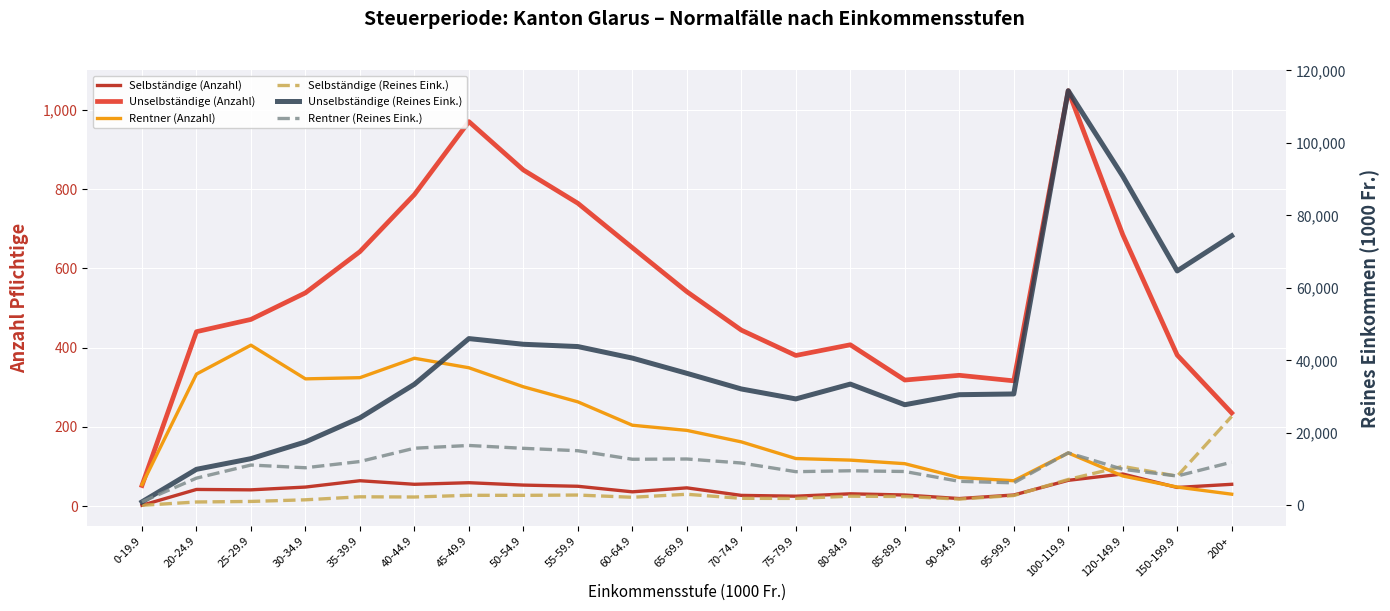

Reading right to left, what are all the values shown in this chart?

Selbständige (Anzahl): 55.0	47.0	81.0	65.0	28.0	19.0	28.0	31.0	25.0	27.0	46.0	36.0	50.0	53.0	59.0	55.0	64.0	48.0	41.0	42.0	2.0
Unselbständige (Anzahl): 235.0	381.0	685.0	1048.0	316.0	330.0	318.0	407.0	380.0	444.0	541.0	652.0	764.0	848.0	970.0	786.0	642.0	538.0	471.0	440.0	52.0
Rentner (Anzahl): 30.0	48.0	76.0	134.0	64.0	72.0	107.0	116.0	120.0	162.0	191.0	204.0	263.0	301.0	349.0	373.0	324.0	321.0	406.0	333.0	54.0
Selbständige (Reines Eink.): 24574.7	8071.2	10767.7	7165.1	2731.4	1755.9	2455.4	2554.2	1938.7	1962.6	3083.3	2254.9	2868.9	2786.5	2800.3	2326.1	2384.1	1556.1	1105.2	954.7	39.5
Unselbständige (Reines Eink.): 74393.4	64699.3	90863.7	114423.2	30758.7	30552.9	27787.1	33476.6	29388.6	32134.3	36452.2	40650.8	43833.5	44464.2	46033.7	33428.6	24162.5	17521.0	12909.9	9967.4	985.6
Rentner (Reines Eink.): 11936.7	8121.3	9973.4	14519.6	6235.7	6655.3	9365.4	9568.6	9314.3	11709.2	12811.4	12739.8	15094.6	15759.5	16546.6	15786.8	12116.2	10397.3	11149.2	7534.2	1019.1